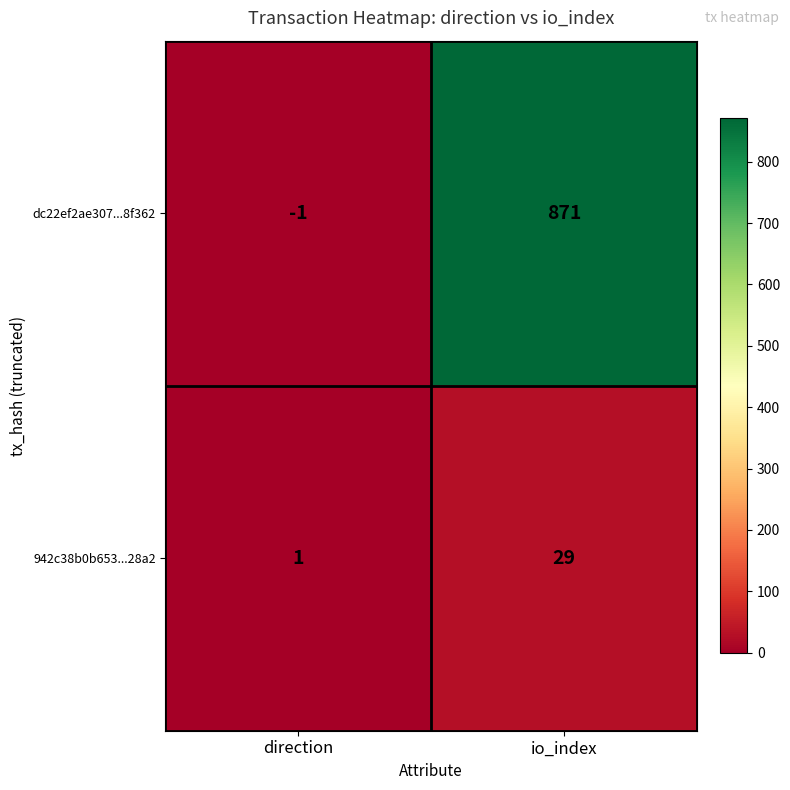

At which category does the chart reach its peak across all series?

io_index